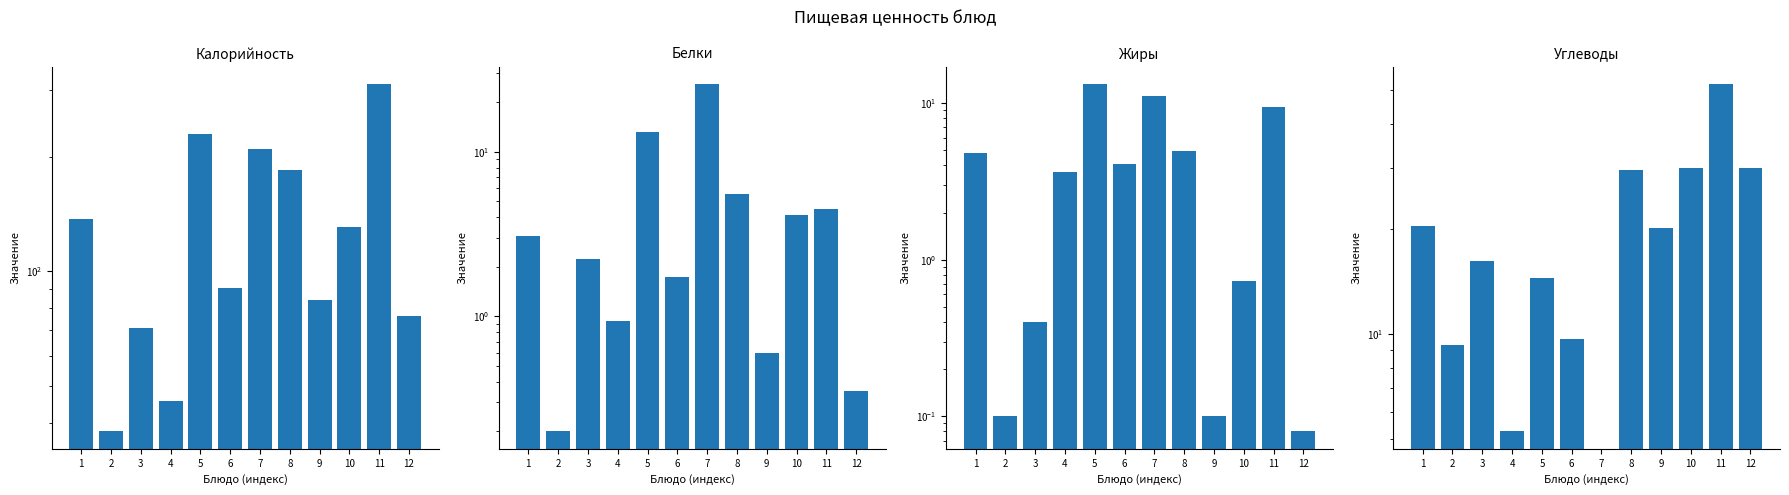

At which label is Углеводы closest to 28?

8